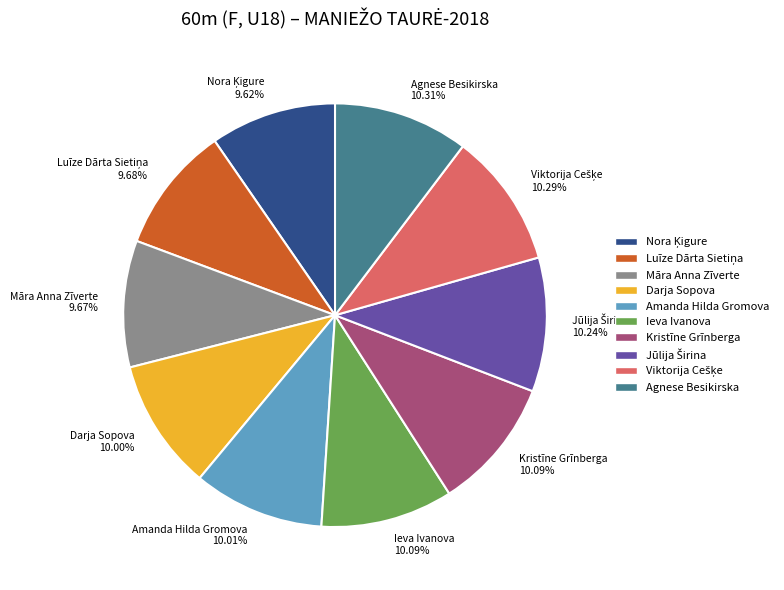

Do Kristīne Grīnberga 10.09% and Agnese Besikirska 10.31% together represent more than half of the pie?

No